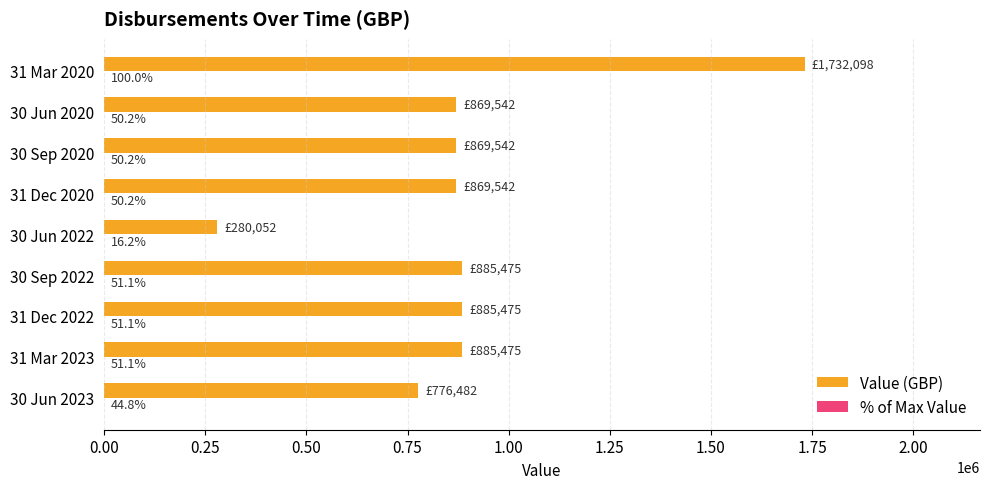

What value does the Value (GBP) series have at 31 Mar 2020?

1732097.6